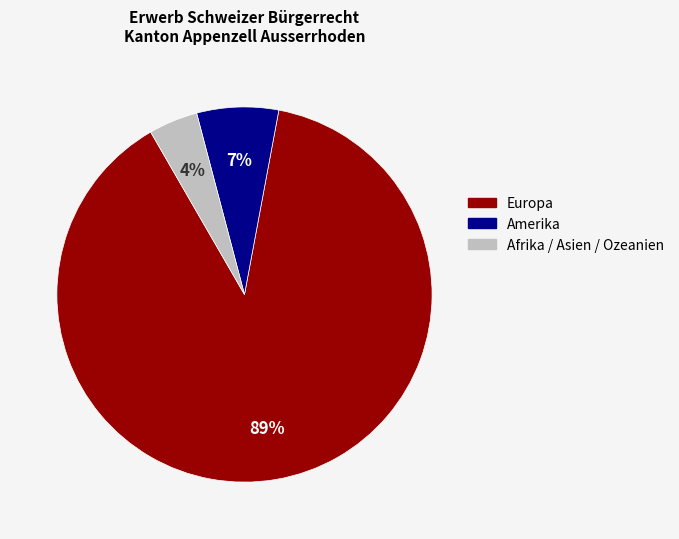

Does any single category account for the majority?

Yes